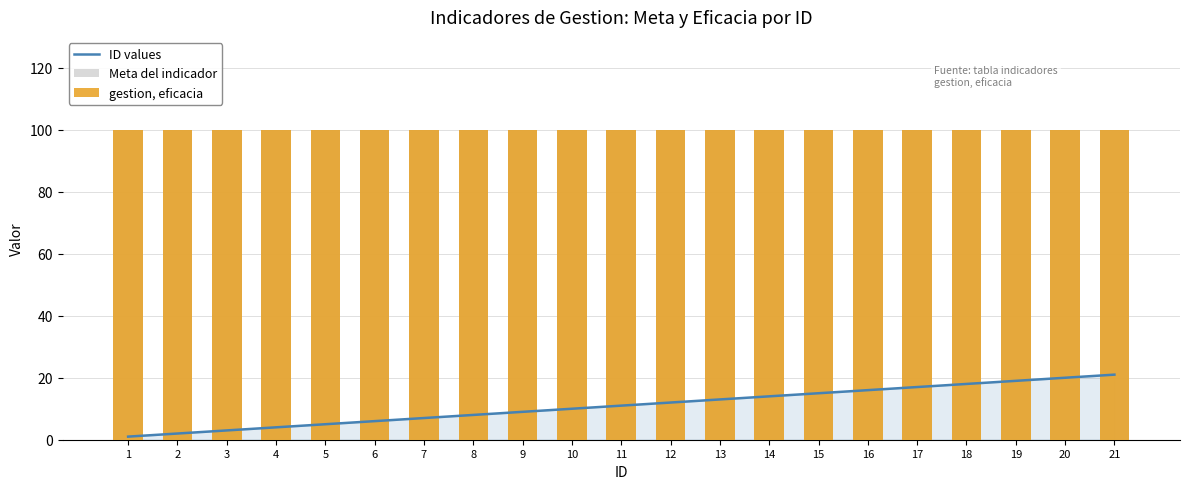

At how many categories does at least one series exceed 96?

21